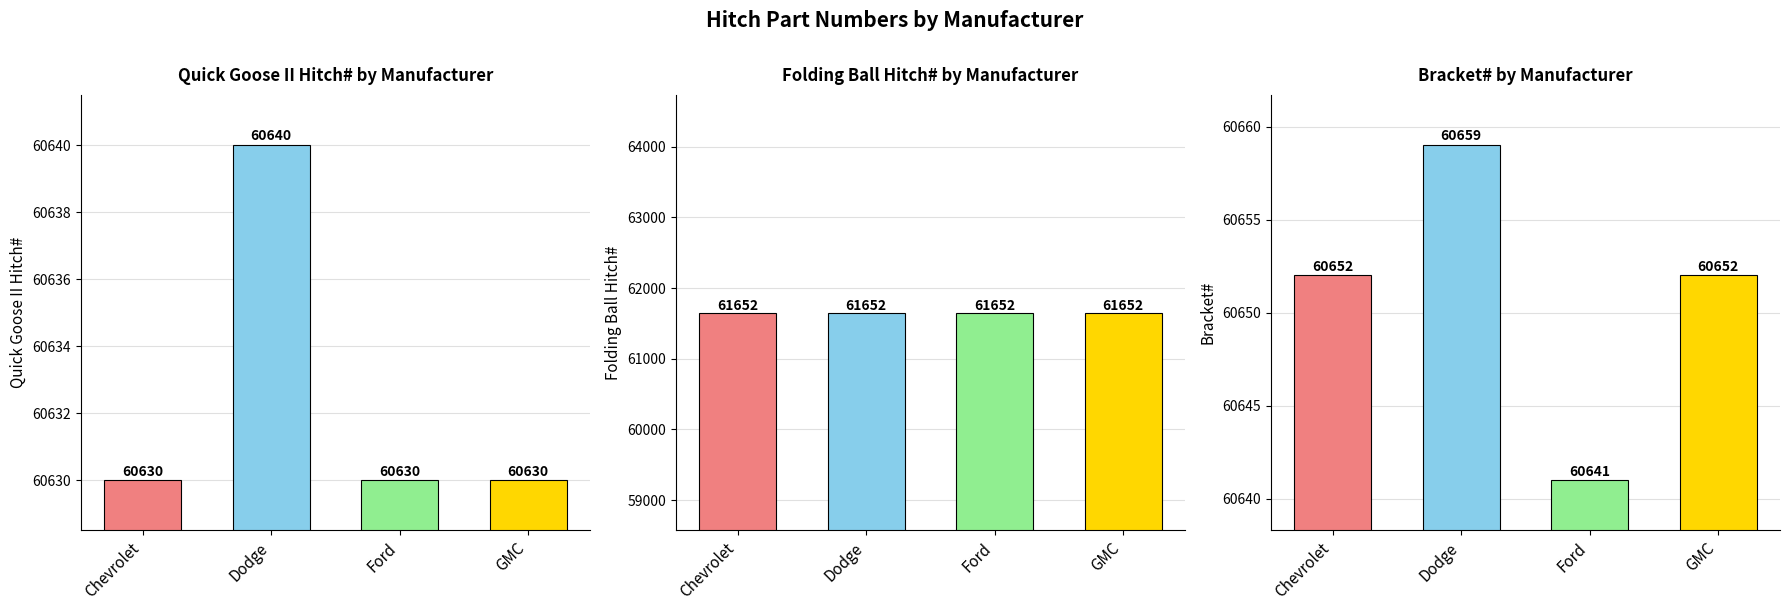

What is the average value of the Bracket# series?

60651